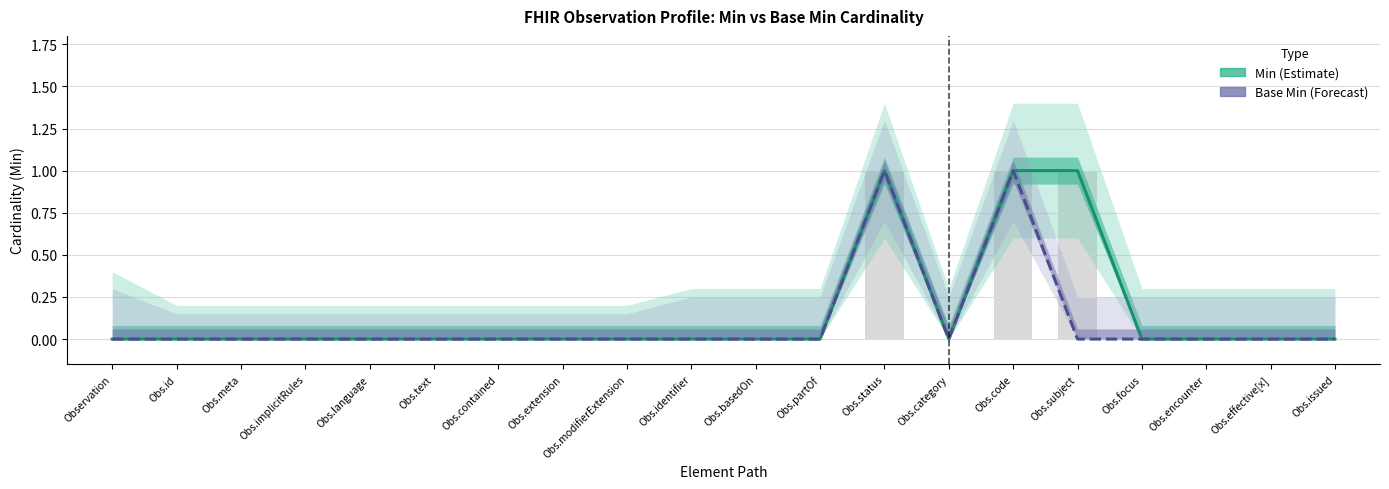

Reading left to right, what are all the values shown in this chart?

Min (Estimate): 0	0	0	0	0	0	0	0	0	0	0	0	1	0	1	1	0	0	0	0
Base Min: 0	0	0	0	0	0	0	0	0	0	0	0	1	0	1	0	0	0	0	0